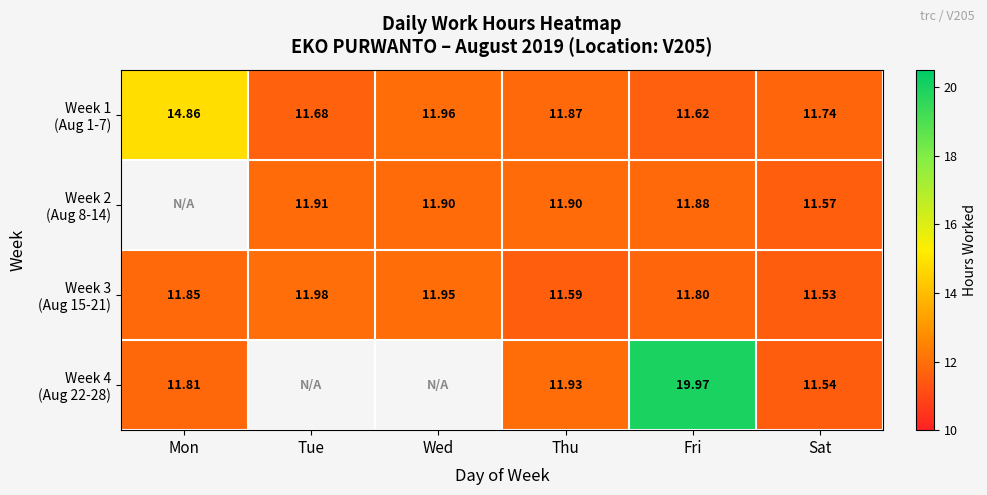

The value of Week 2 (Aug 8-14) at Wed is 17.3. True or false?

False